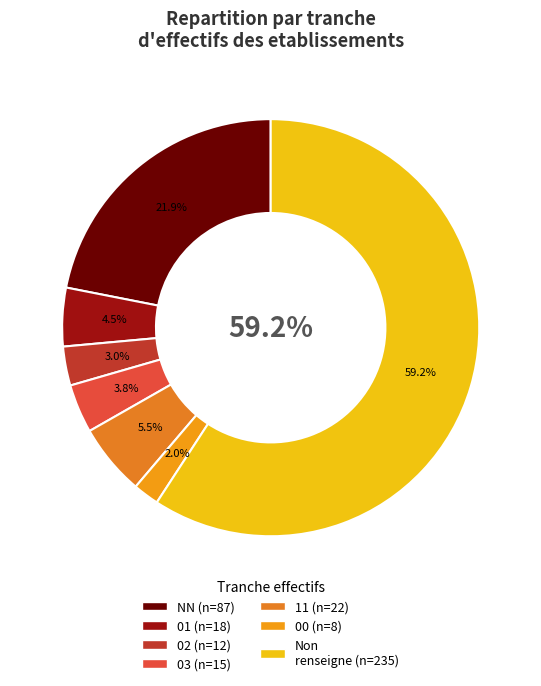

The 00 slice represents 2% of the pie. True or false?

True